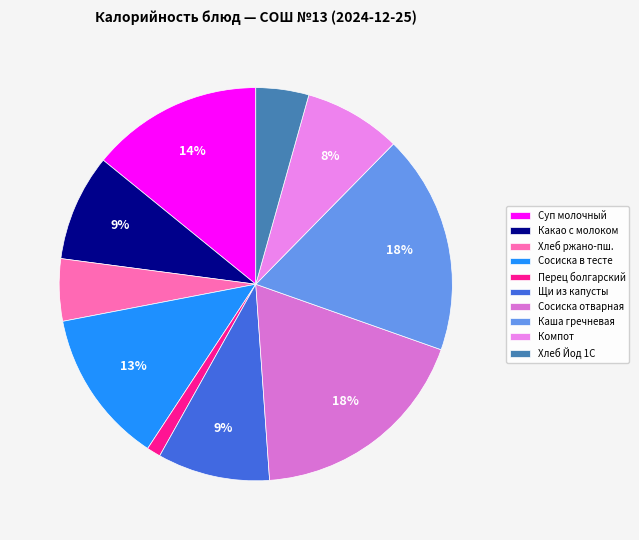

Is there a majority slice in this chart?

No